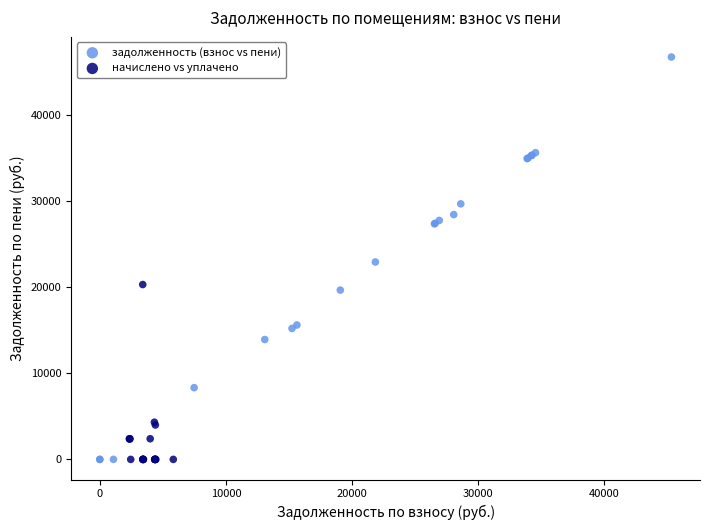

Which series contains the highest Y value?

задолженность (взнос vs пени)